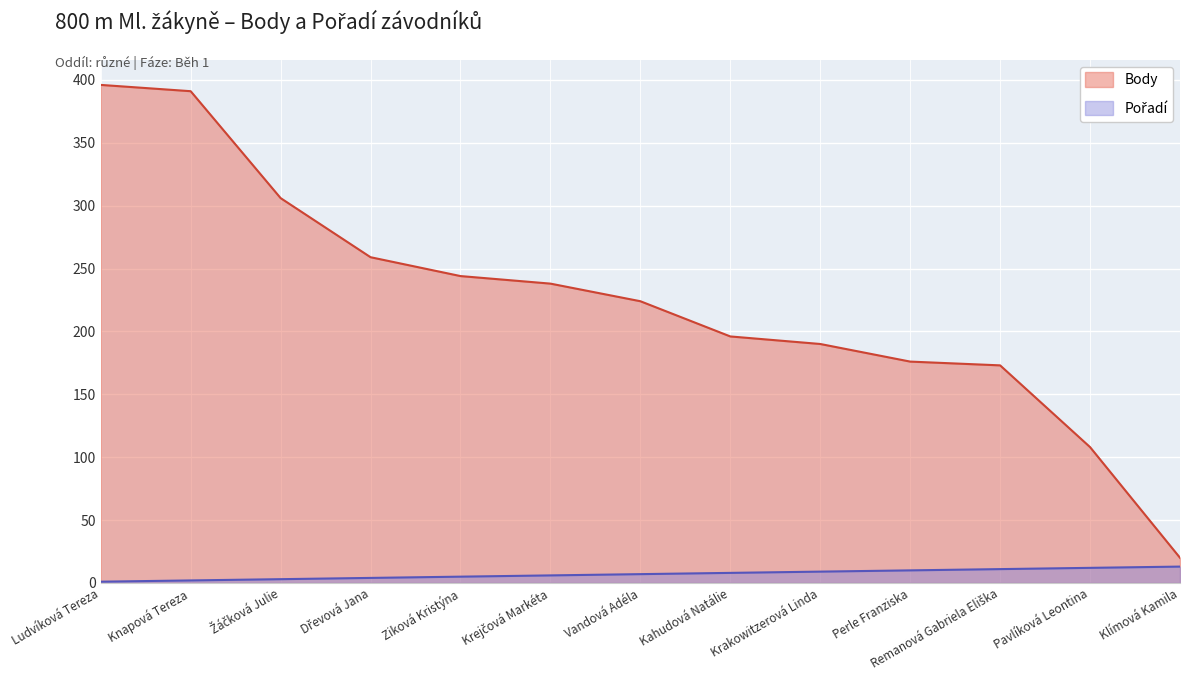

How many series are shown in this chart?

2